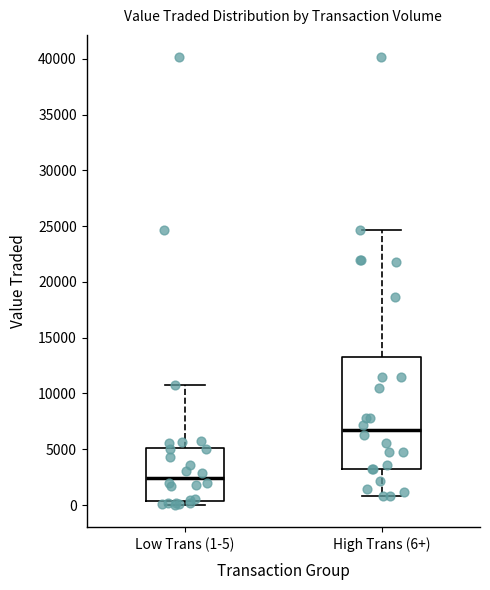

Where does the median line of the box for Low Trans (1-5) sit on the y-axis? The values are not printed on the chart, so give them approximately, as read against the axis.

2500